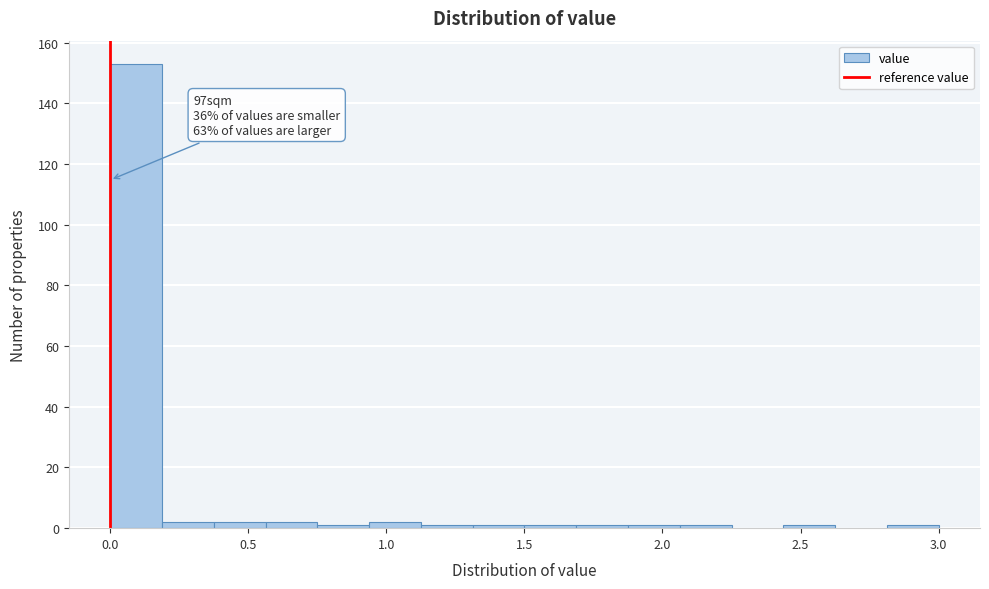

Read against the x-axis, roughly where is the centre of the tallest bar?

0.10